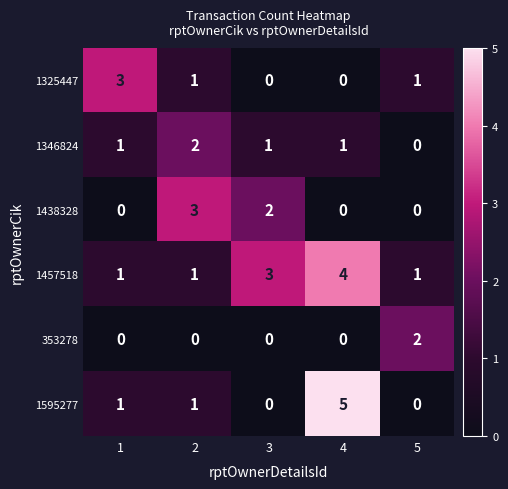

What is the spread (max minus min) of values at 4?

5